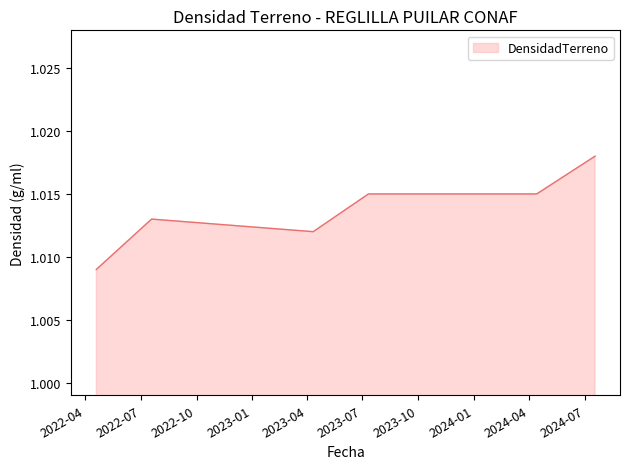

True or false: there are more than 0 points higher than both neighbors.

True